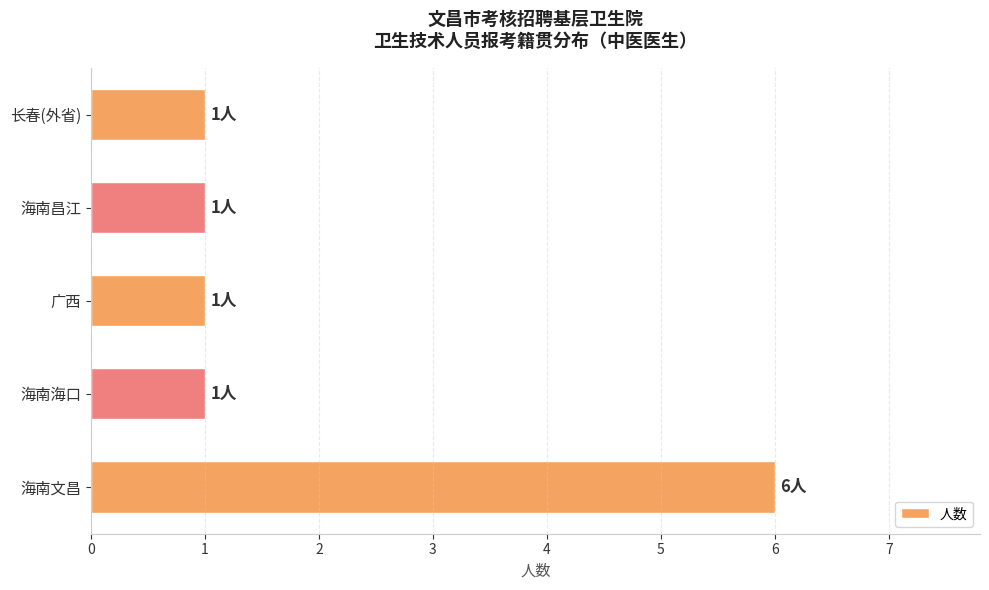

What is the maximum value shown in the chart?

6